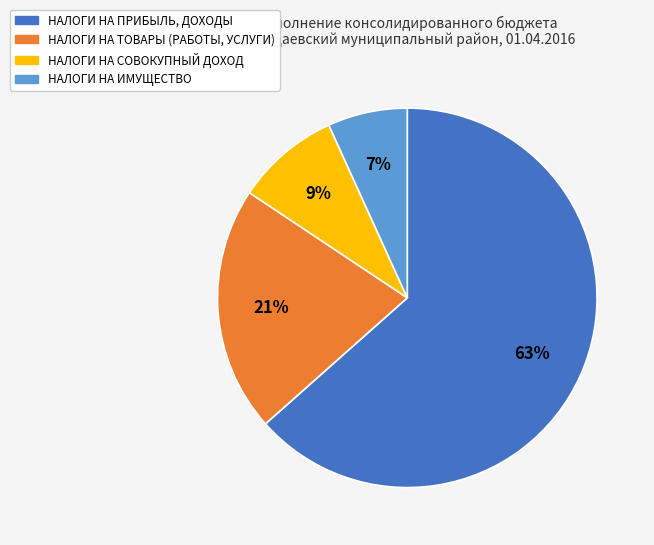

To the nearest percent, what percentage of the pie is НАЛОГИ НА ТОВАРЫ (РАБОТЫ, УСЛУГИ)?

21%